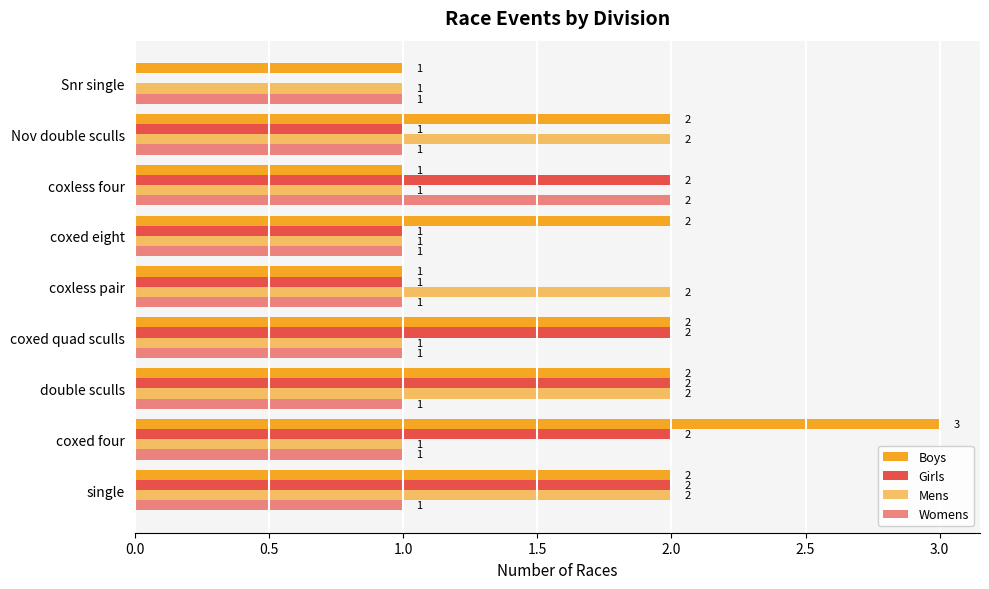

How many values in Girls are above zero?

8